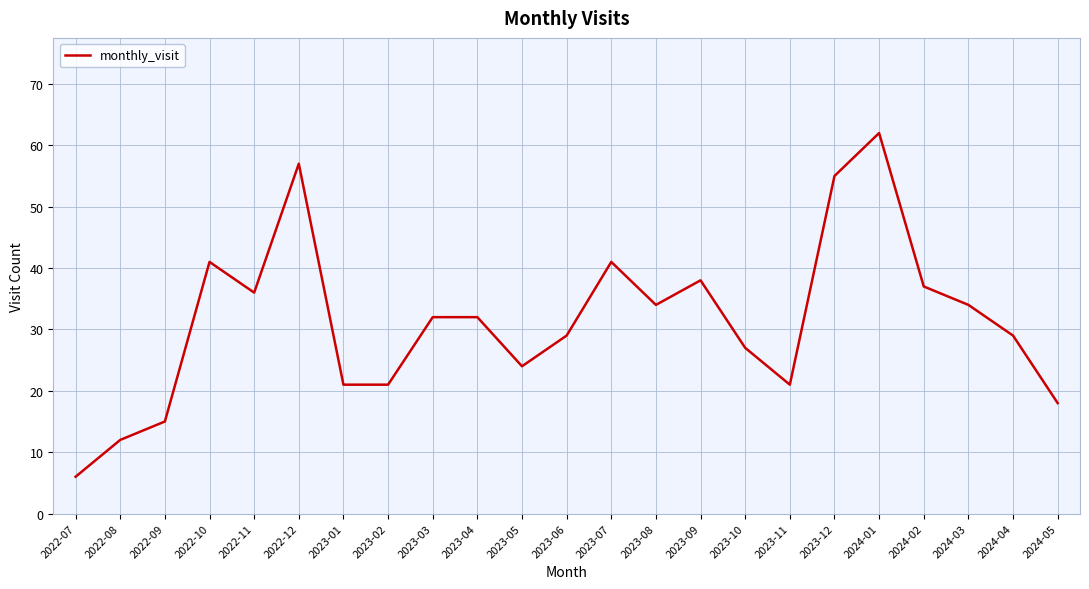

Approximately how many times larger is the value at 2023-01 compared to 2022-07?

3.5